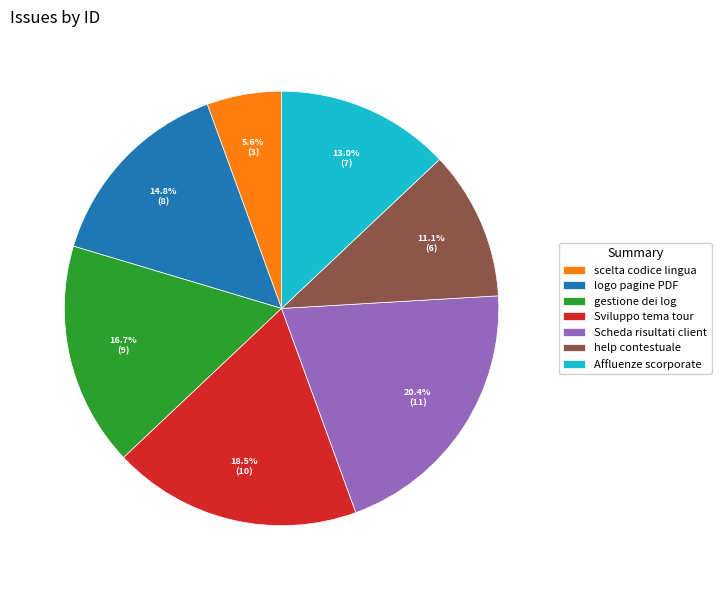

Is there a majority slice in this chart?

No